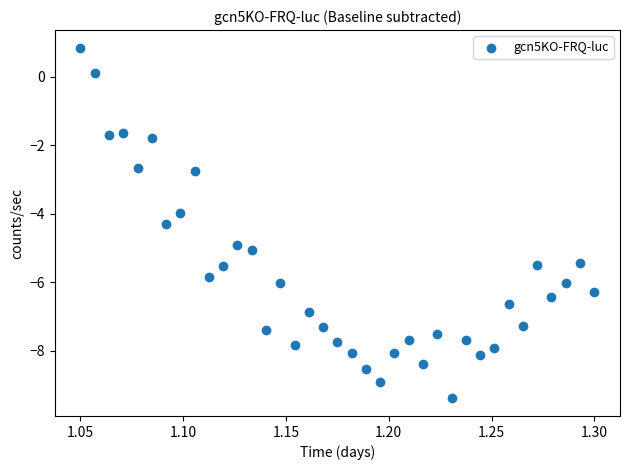

What is the range of Y values (max minus min)?

10.2